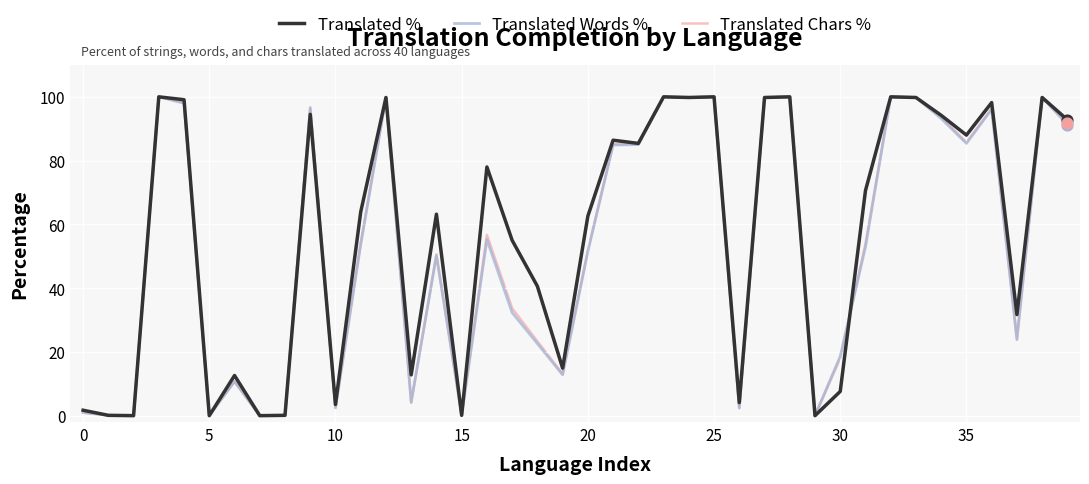

What are all the series names shown in the legend?

Translated %, Translated Words %, Translated Chars %